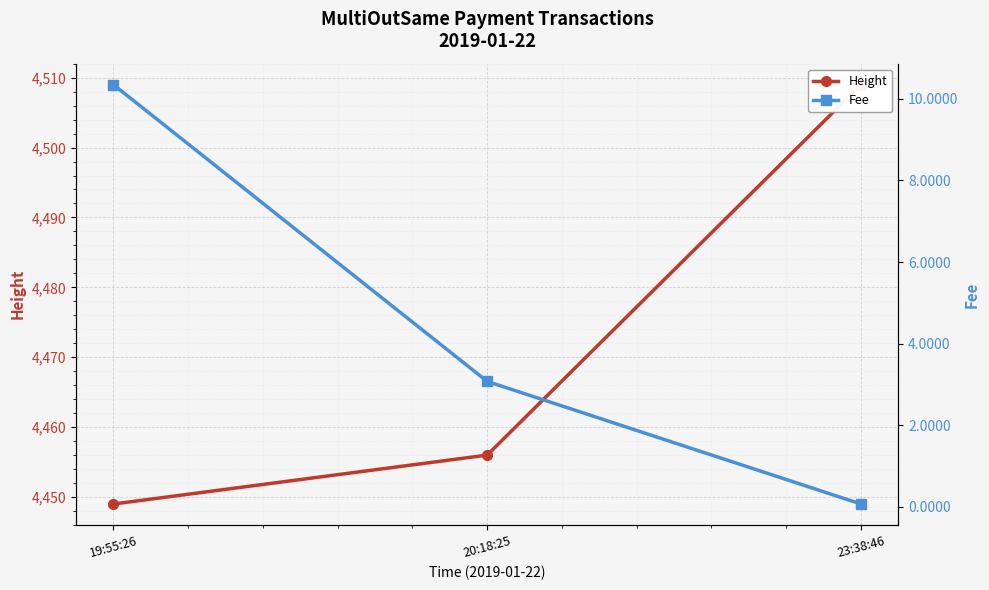

How many lines are shown in the chart?

2